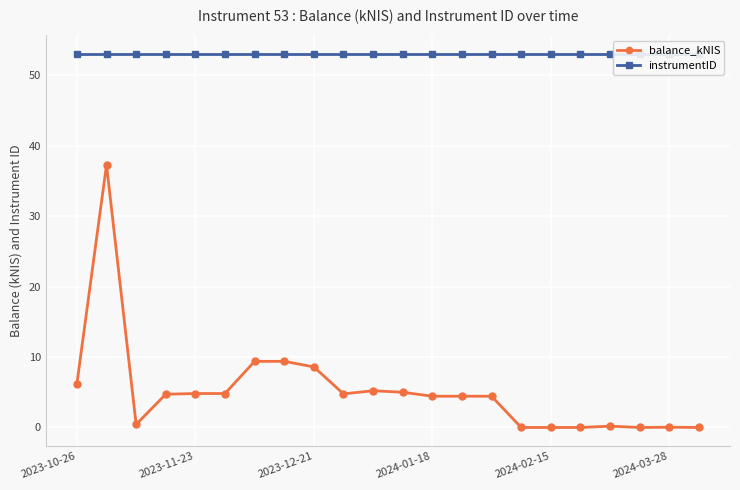

True or false: instrumentID and balance_kNIS intersect in this chart.

False